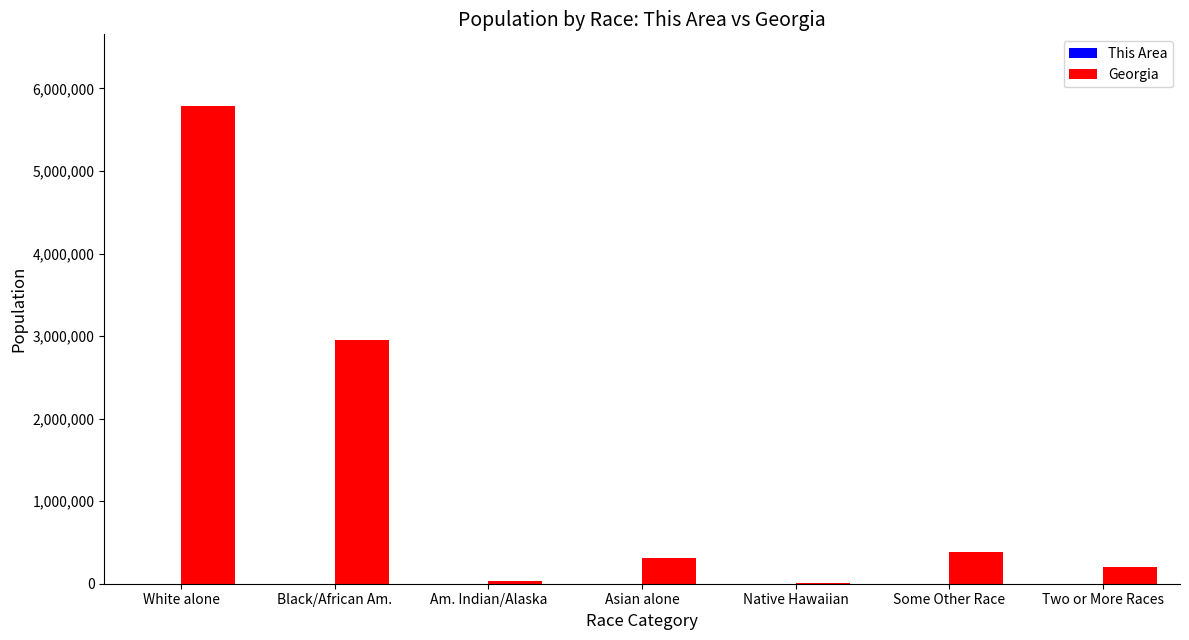

Which category has the highest value across all series?

White alone